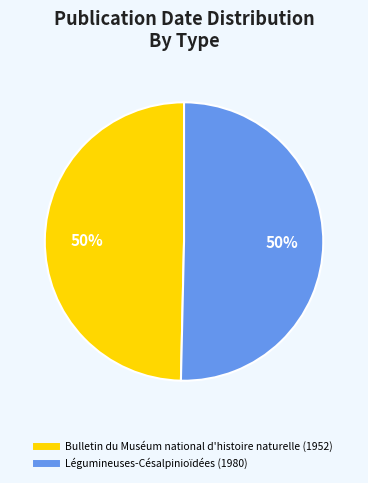

Do Légumineuses-Césalpinioïdées (1980) and Bulletin du Muséum national d'histoire naturelle (1952) together represent more than half of the pie?

Yes